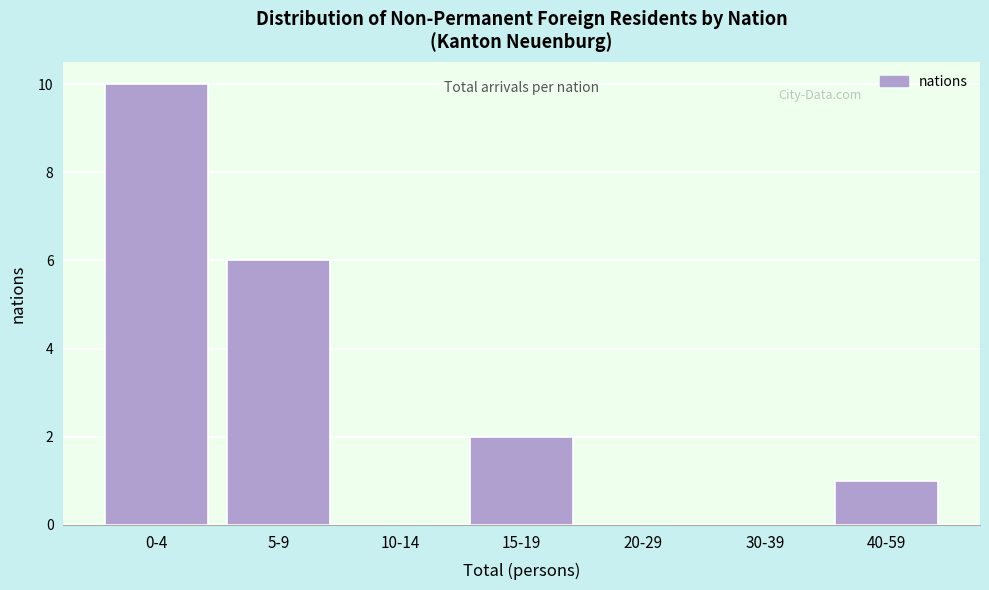

Reading left to right, list all the values displayed in this chart.

0-4=10	5-9=6	10-14=0	15-19=2	20-29=0	30-39=0	40-59=1